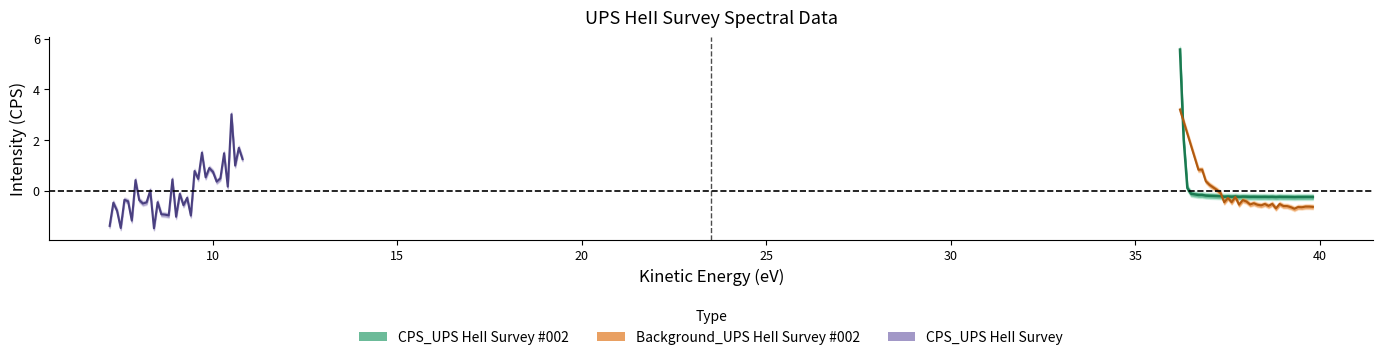

What is the maximum value for CPS_UPS HeII Survey #002?

5.6